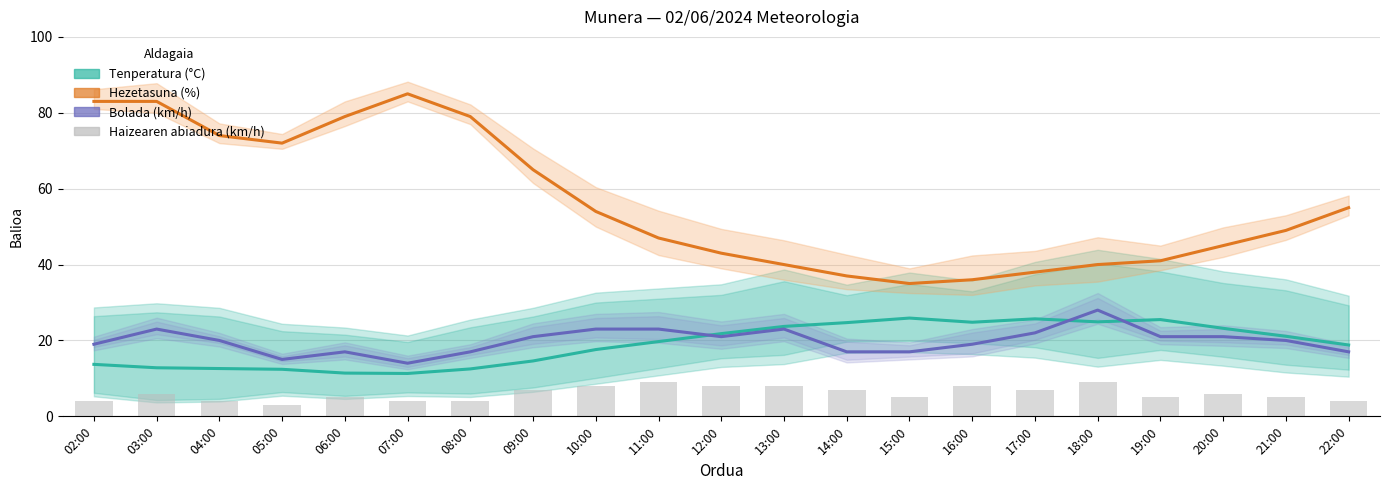

Between 18:00 and 19:00, which series saw the biggest shift?

Bolada (km/h)